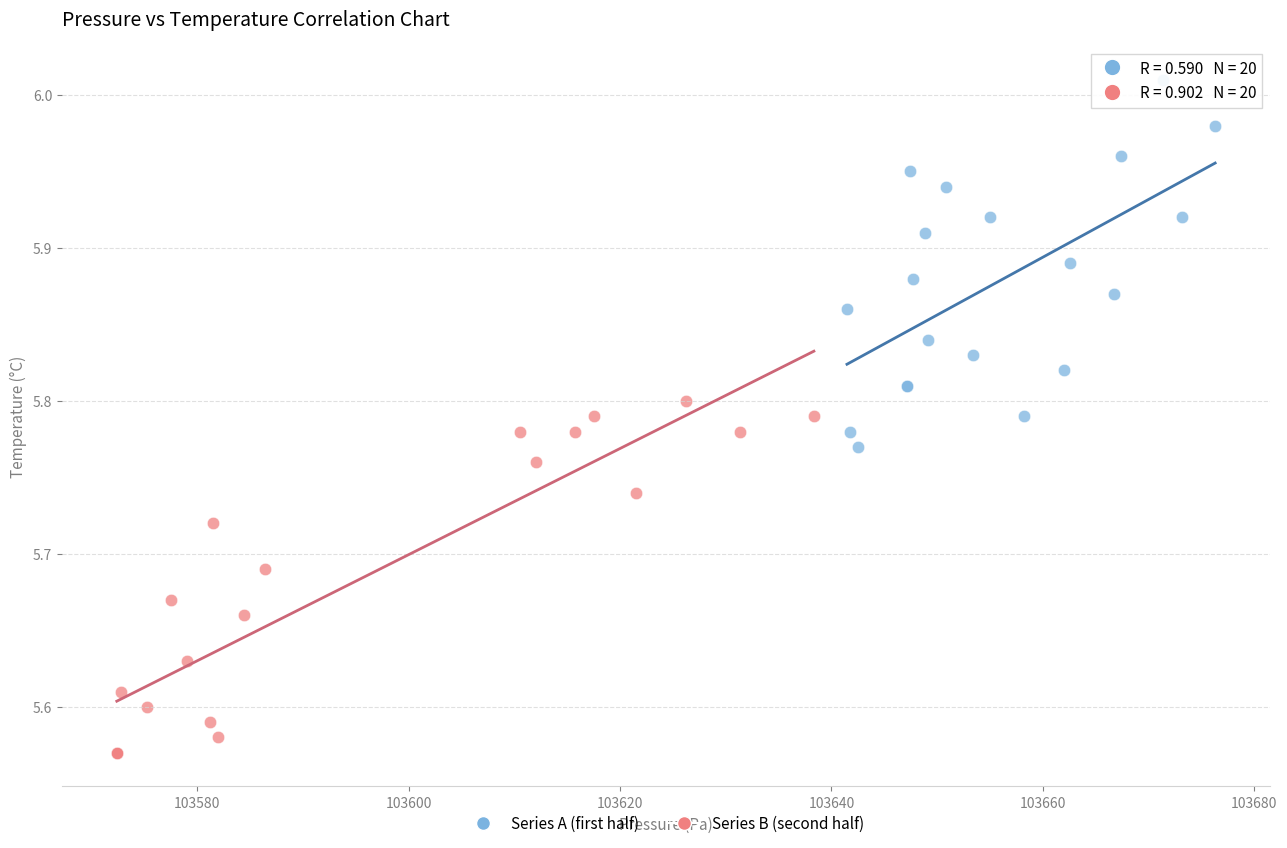

What are all the series names shown in the legend?

Series A (first half), Series B (second half)